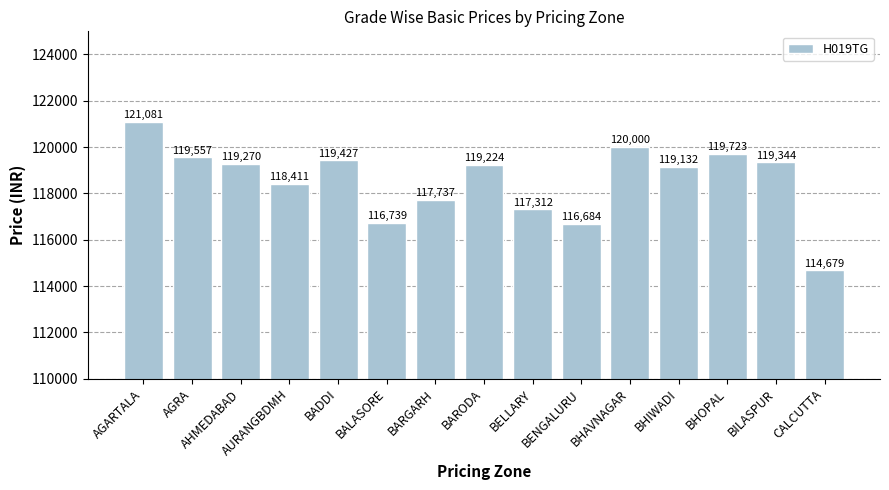

What is the maximum value shown in the chart?

121081